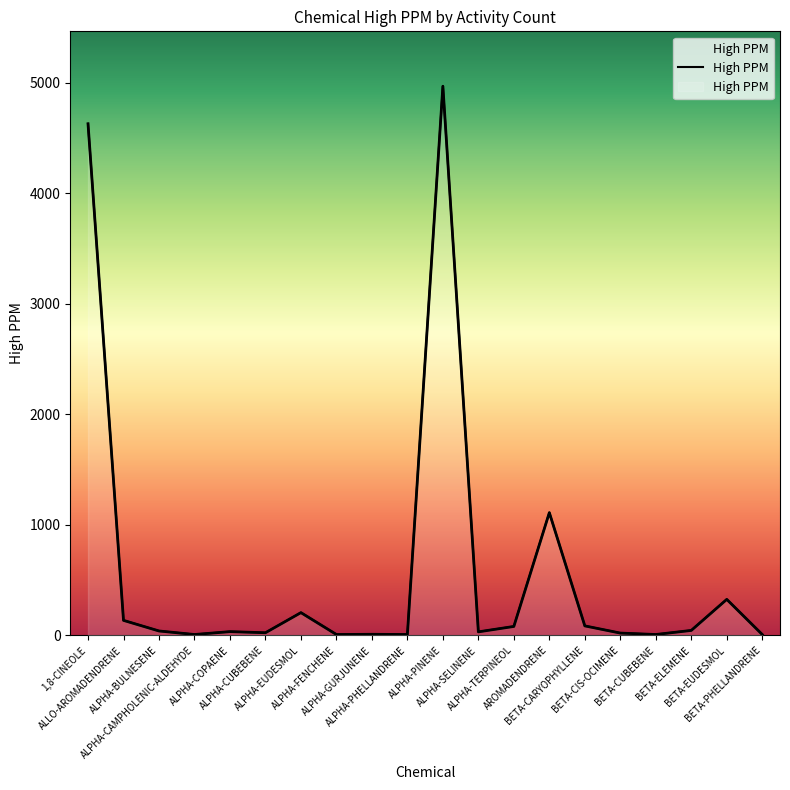

What is the greatest value displayed?

4970